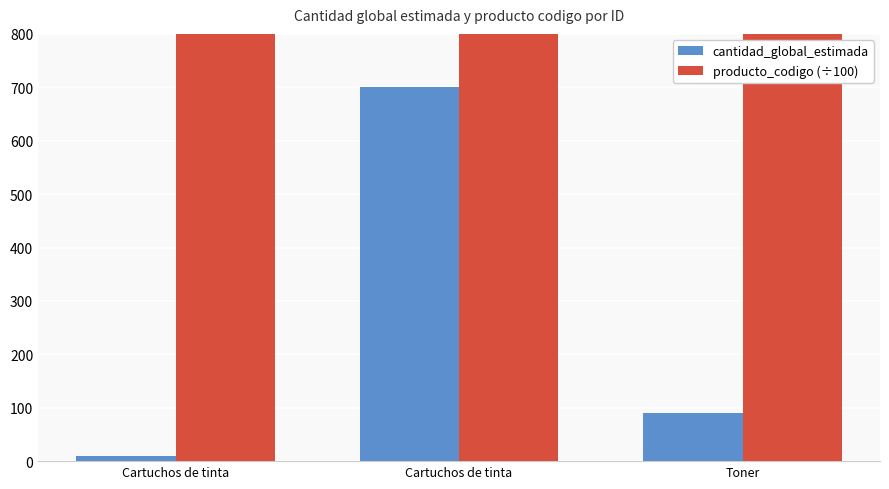

How many categories are shown in the chart?

3